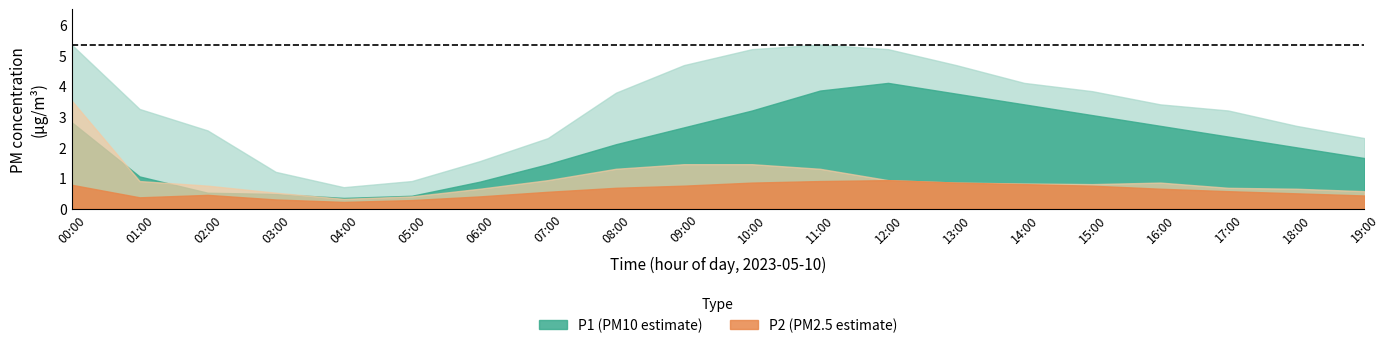

What is the spread (max minus min) of values at 18:00?

2.2